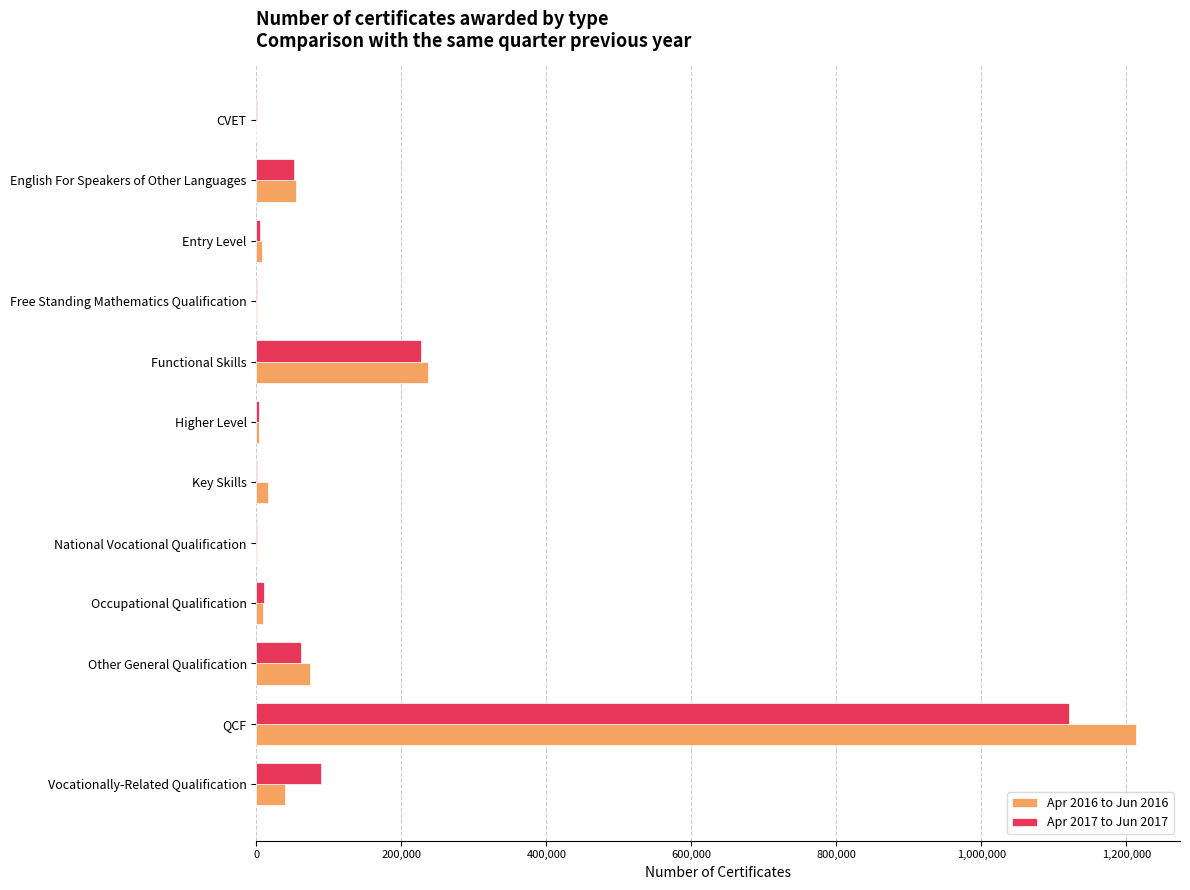

The Apr 2016 to Jun 2016 series shows 593476 at CVET. True or false?

False